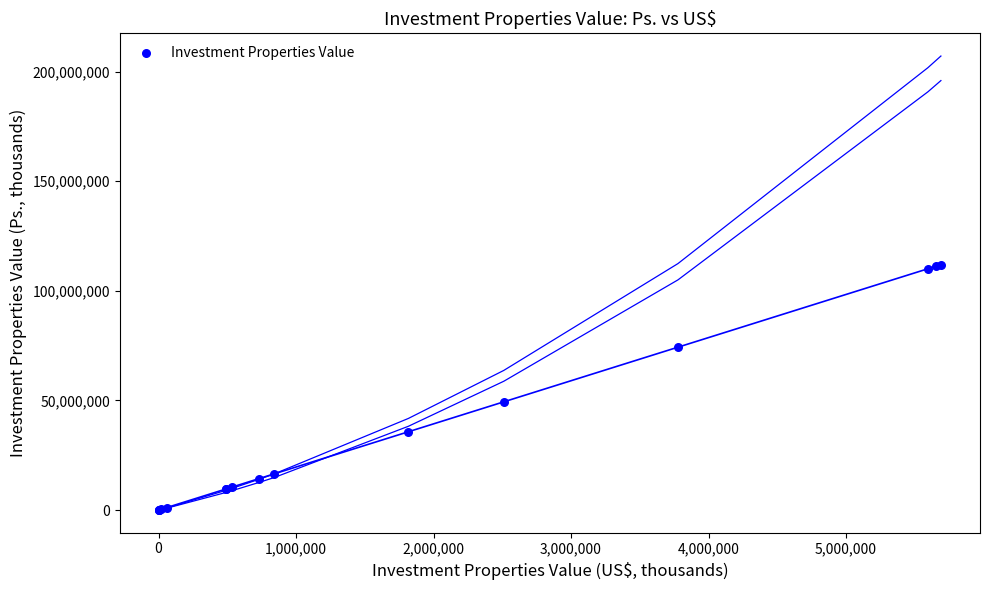

What Y value in the scatter plot is closest to 56002586?

49394968.1